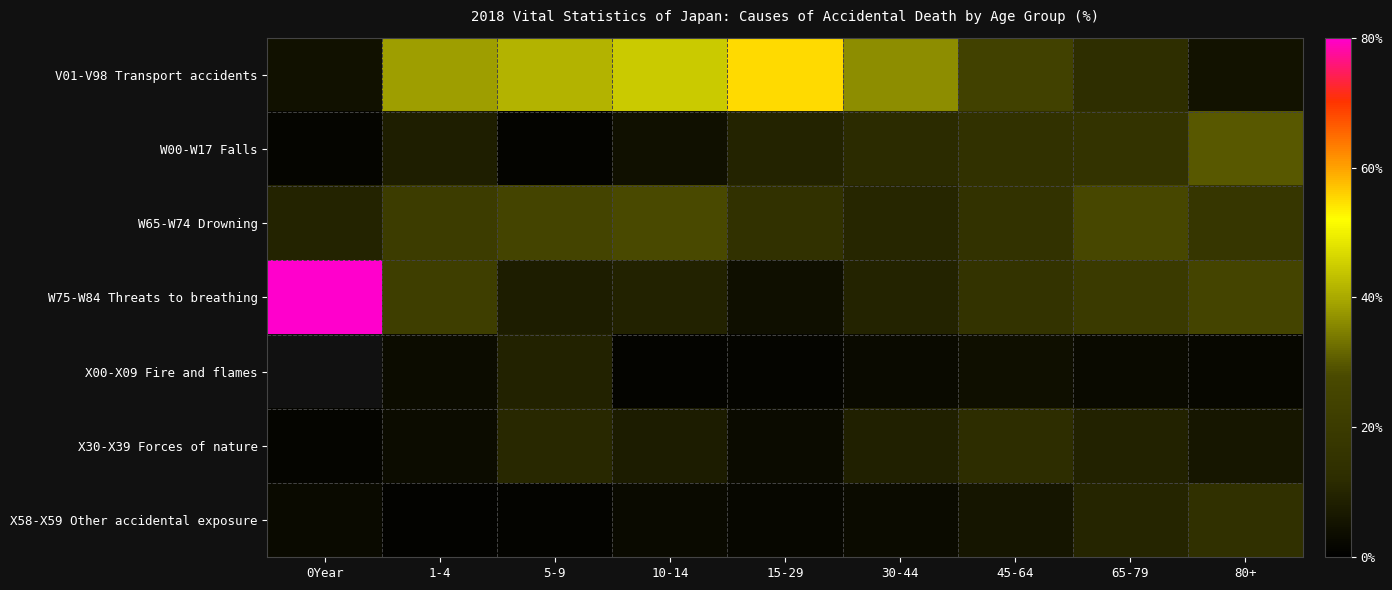

Between 80+ and 65-79, which is larger?

65-79